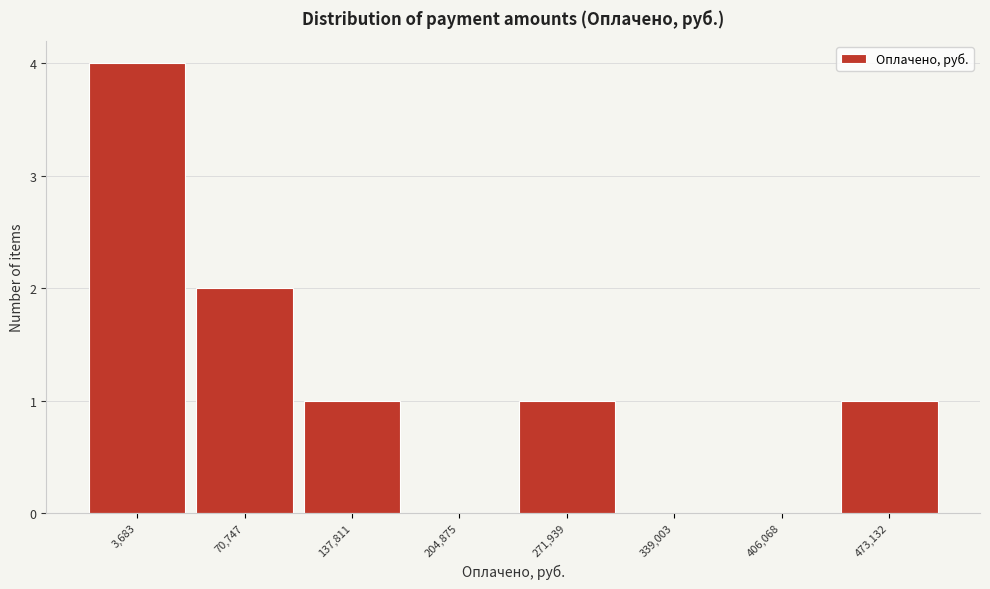

Reading right to left, what are all the values shown in this chart?

473,132=1	406,068=0	339,003=0	271,939=1	204,875=0	137,811=1	70,747=2	3,683=4